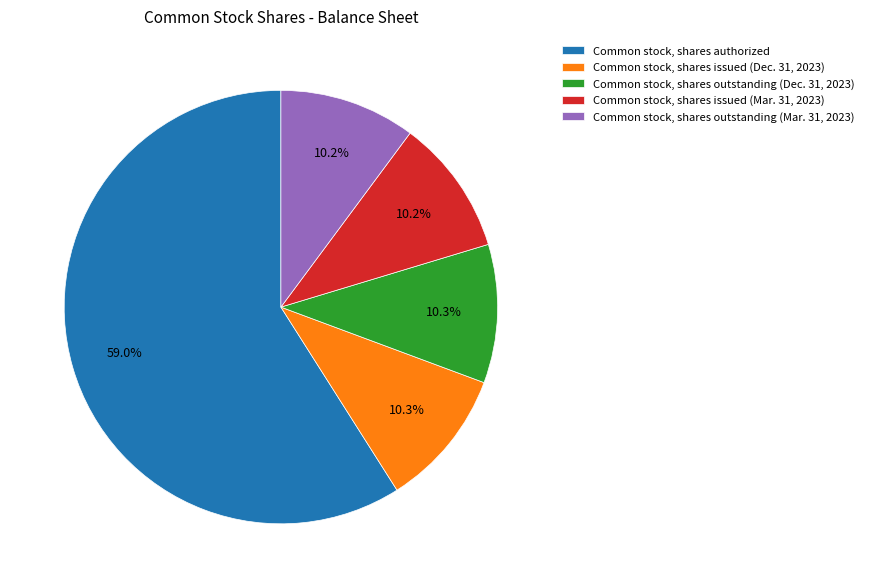

What percentage do Common stock, shares issued (Mar. 31, 2023) and Common stock, shares authorized together represent?

69.2%